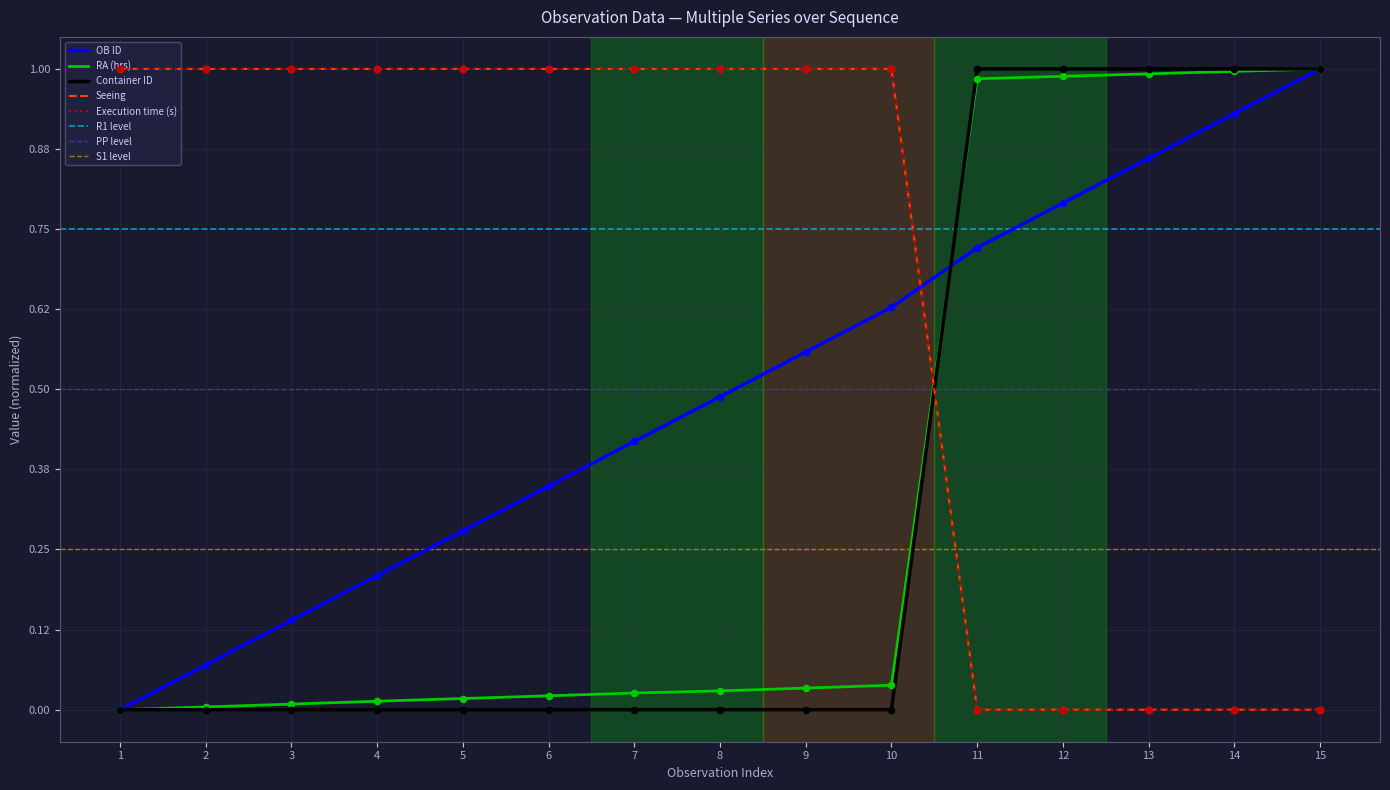

Is the value of Execution time (s) at 11 greater than the value of OB ID at 5?

No